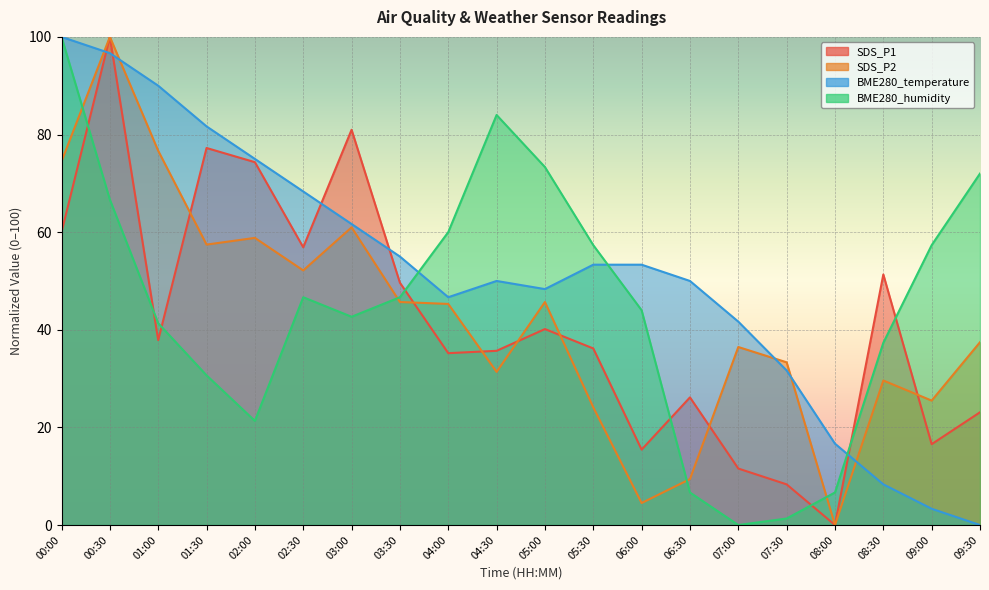

What is the difference between the maximum and minimum values in the SDS_P1 series?

100.0